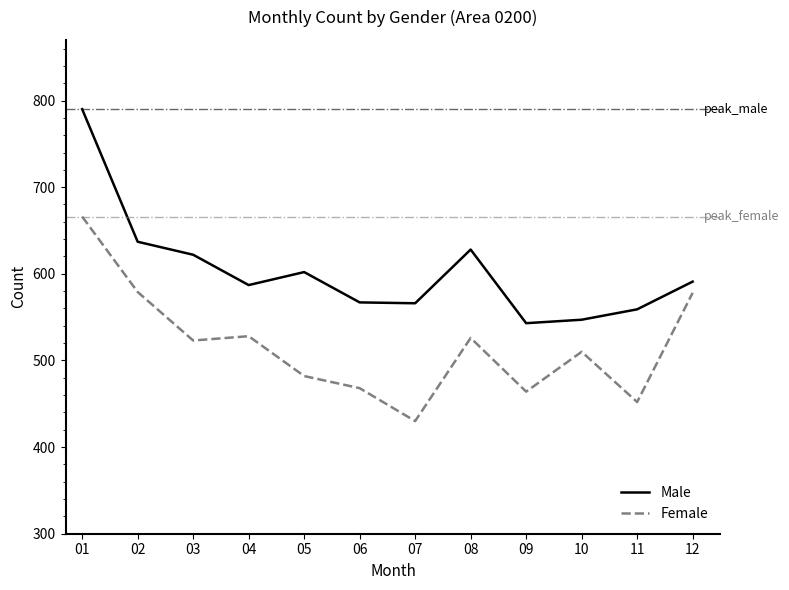

Where does the Male series first go above 591?

01